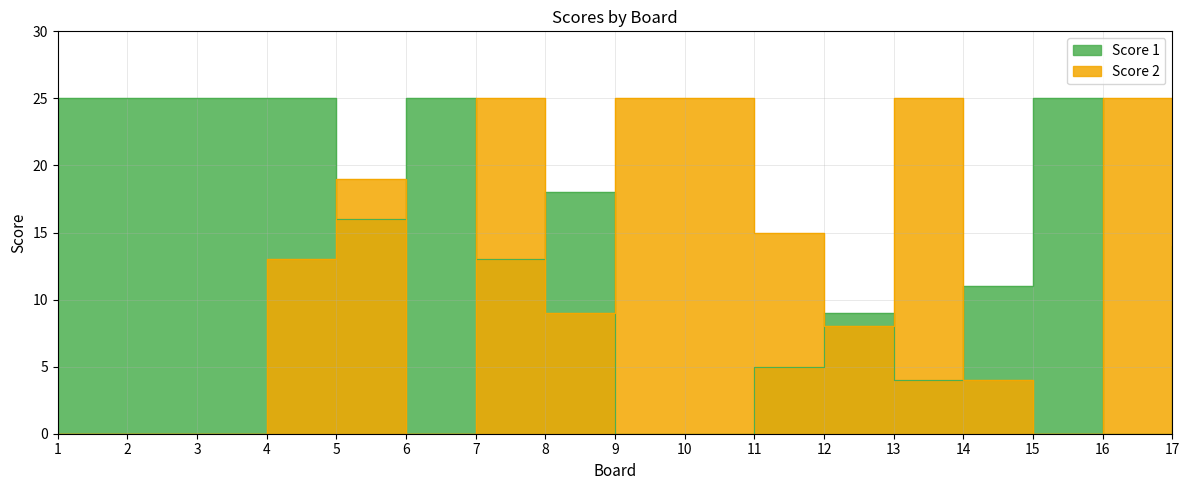

What is the sum of all Score 1 values?

240